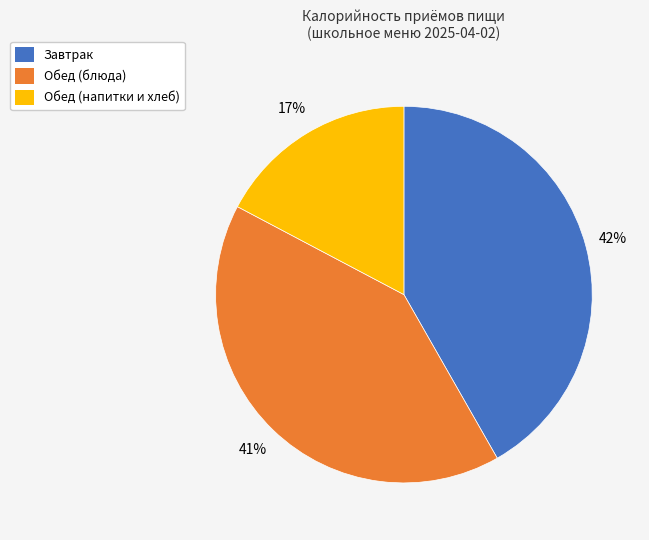

Is it true that Обед (блюда) is 41% of the pie?

True